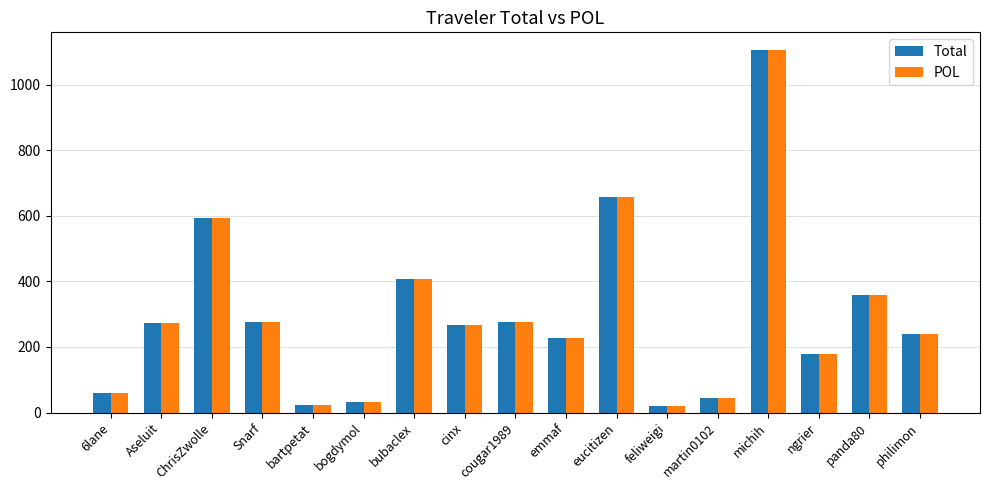

How many distinct data groups are displayed?

2